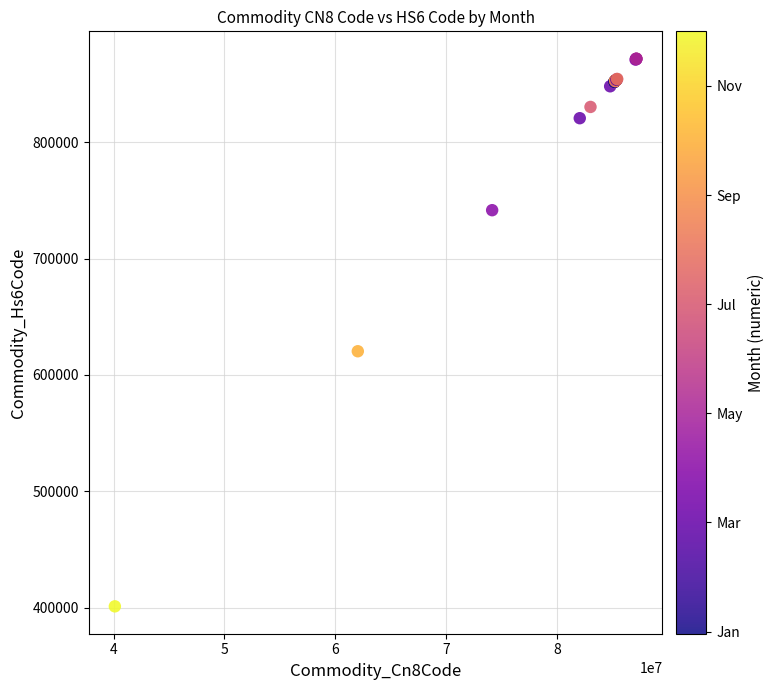

What Y value in the scatter plot is closest to 636415?

620332